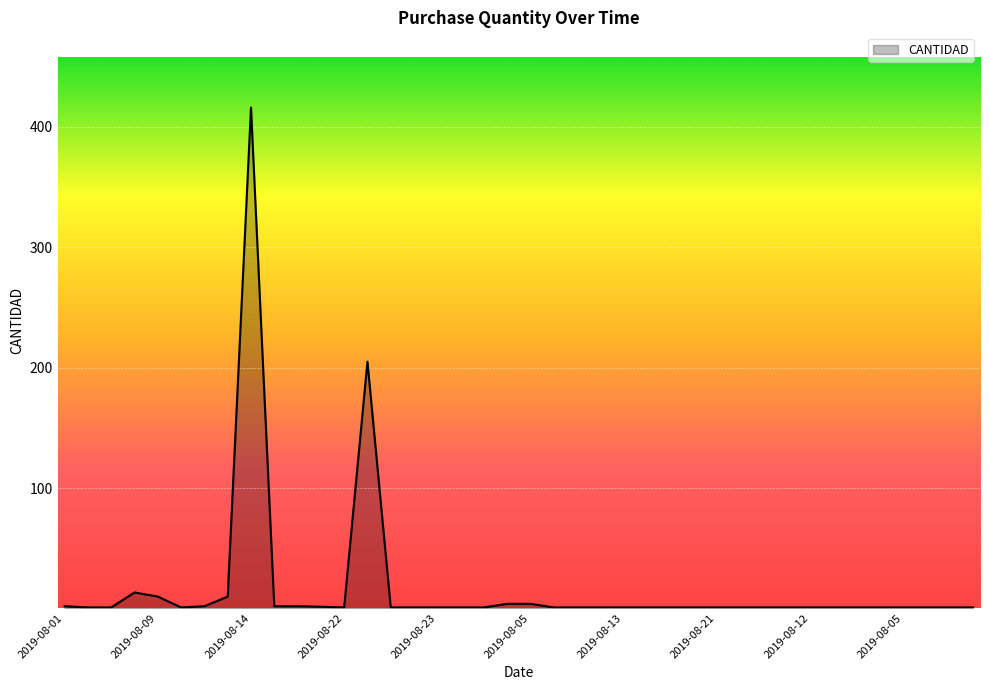

What is the greatest value displayed?

416.0